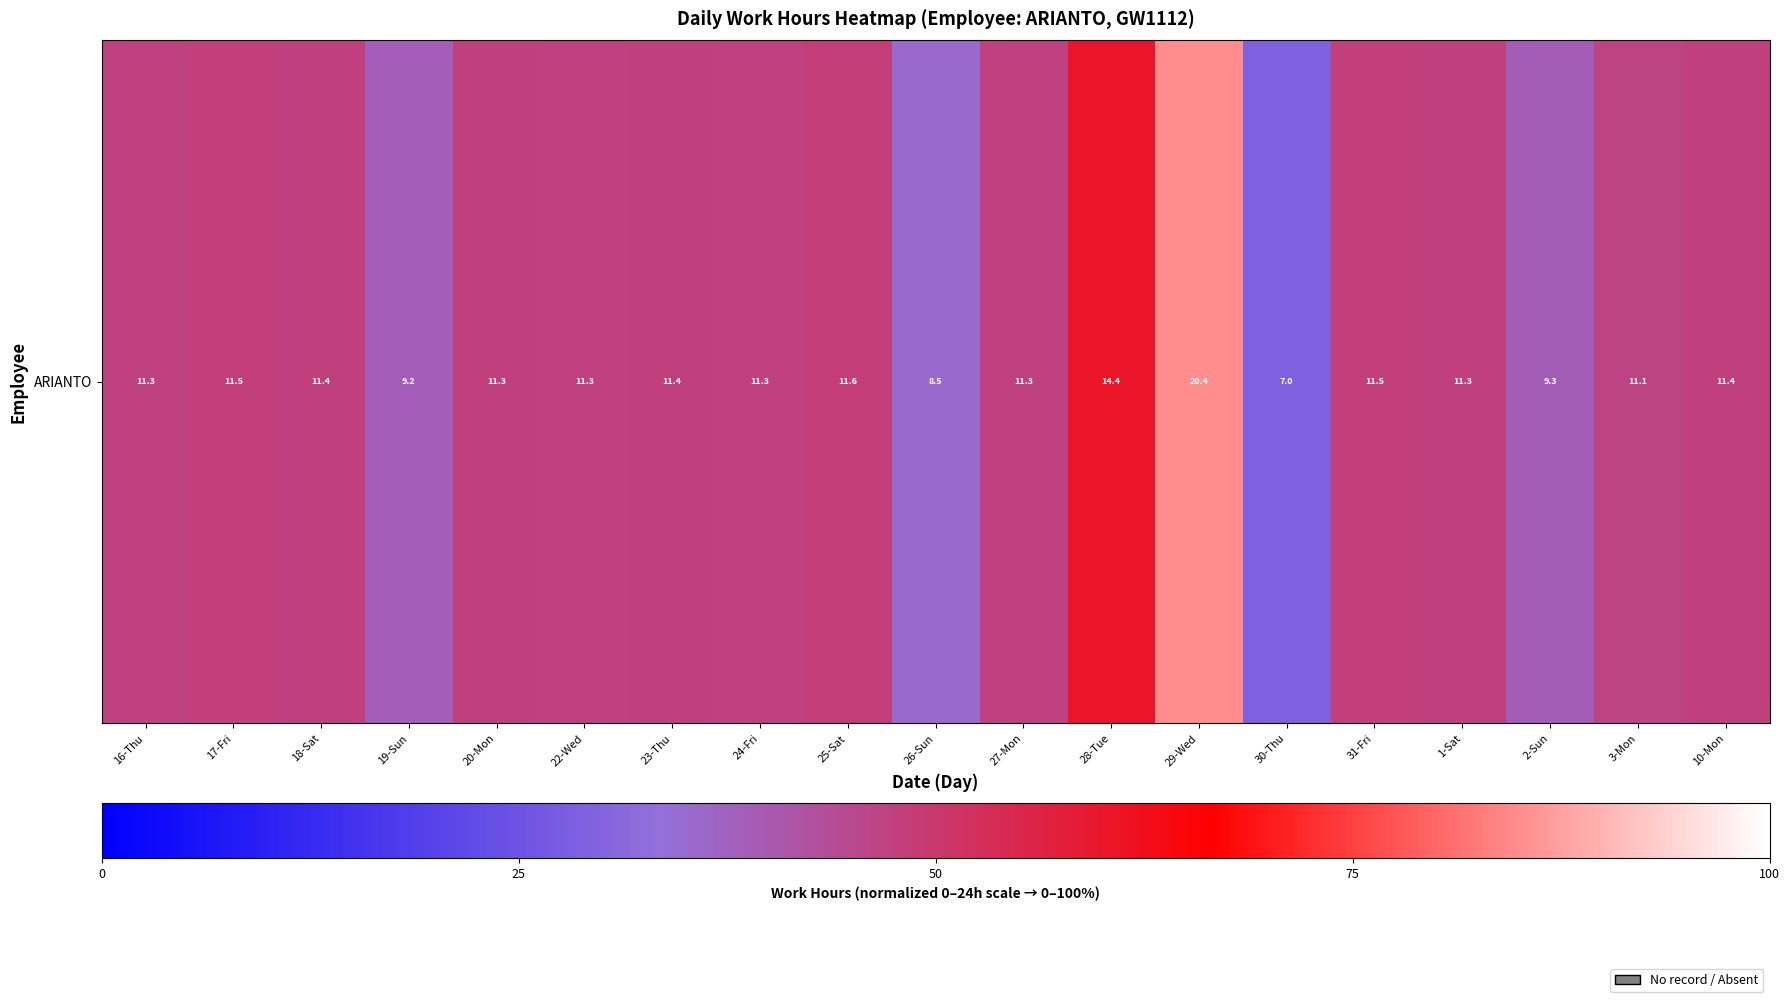

Reading left to right, extract all data points from this chart.

47.0	48.0	47.3	38.5	47.3	47.1	47.5	47.2	48.2	35.4	47.0	60.2	85.1	29.1	48.0	47.3	38.9	46.2	47.5